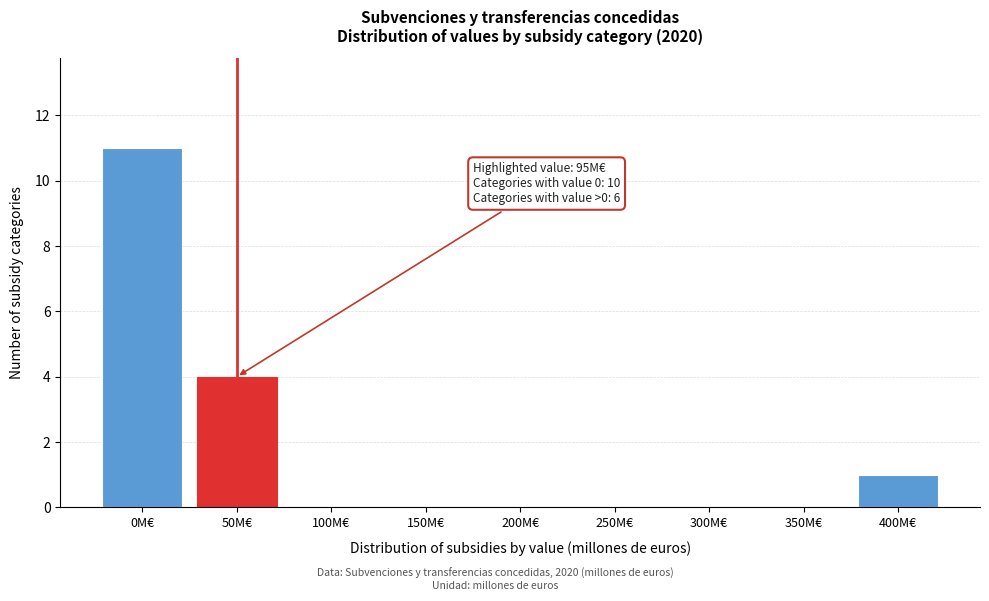

Reading left to right, what are all the values shown in this chart?

0M€=11	50M€=4	100M€=0	150M€=0	200M€=0	250M€=0	300M€=0	350M€=0	400M€=1